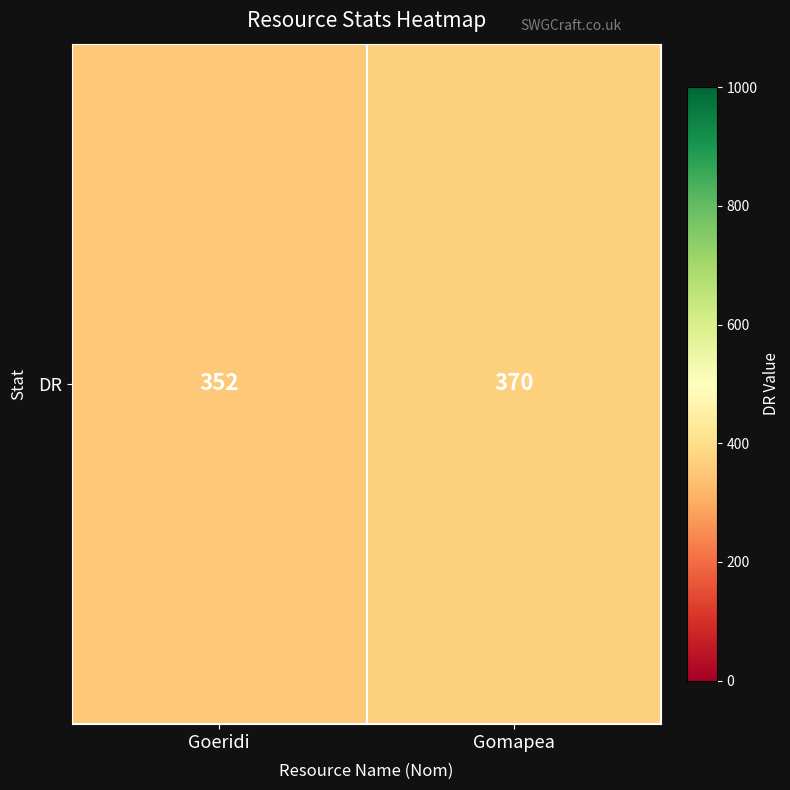

What is the ratio of the value at Goeridi to the value at Gomapea?

1.0